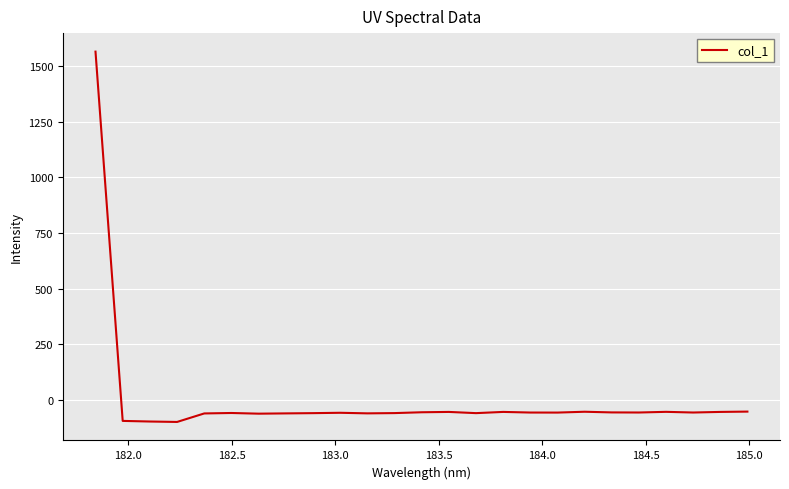

What is the difference between the maximum and minimum values?

1662.2